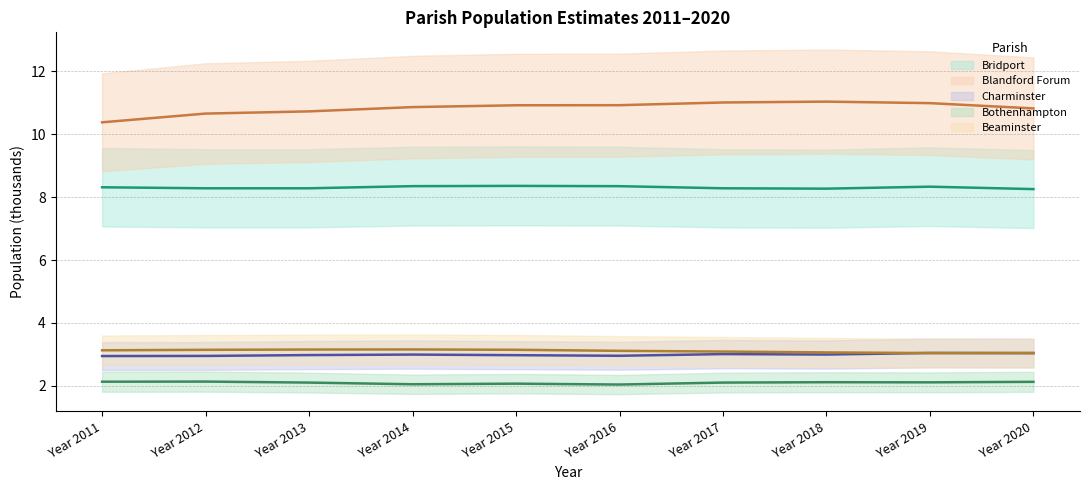

In Blandford Forum, how many points are higher than both neighbors (excluding endpoints)?

1